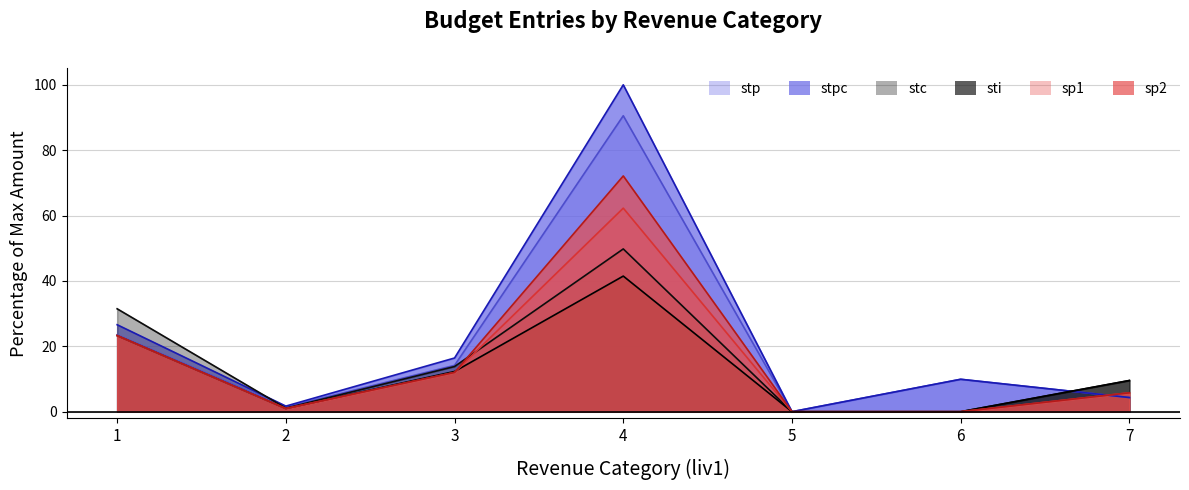

How many intersections are there between sp1 and sti?

1